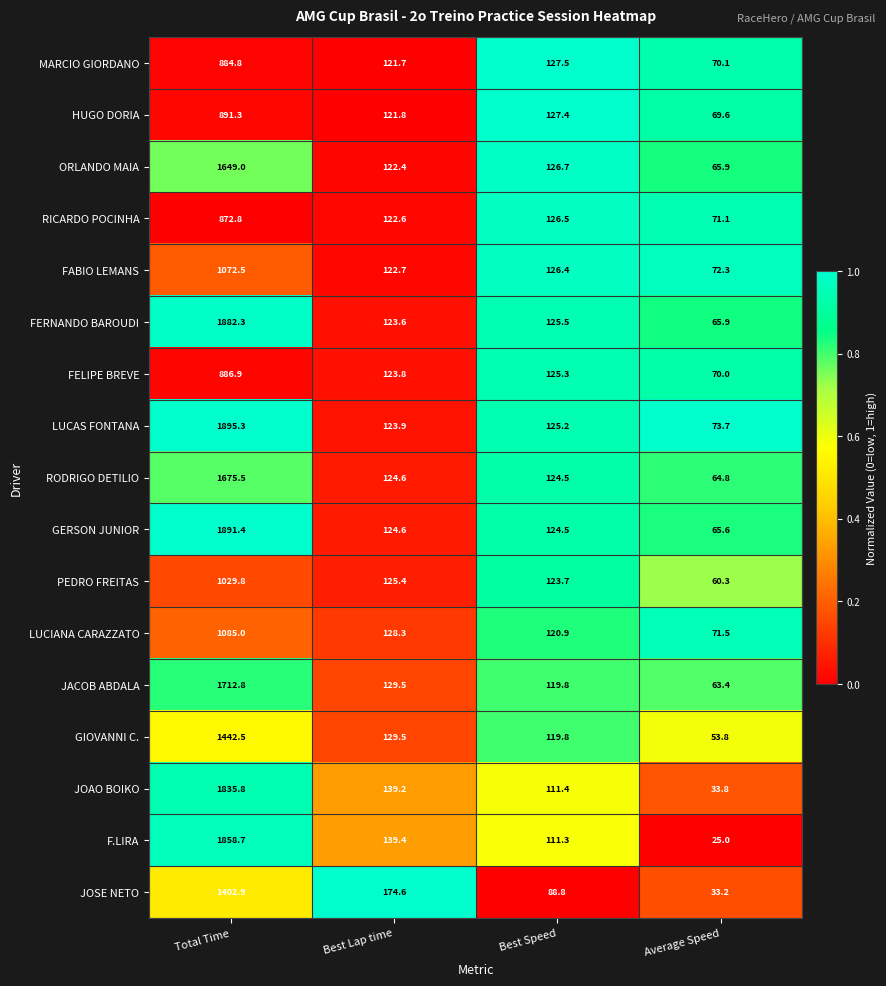

How many values in the RODRIGO DETILIO series are below 124?

1